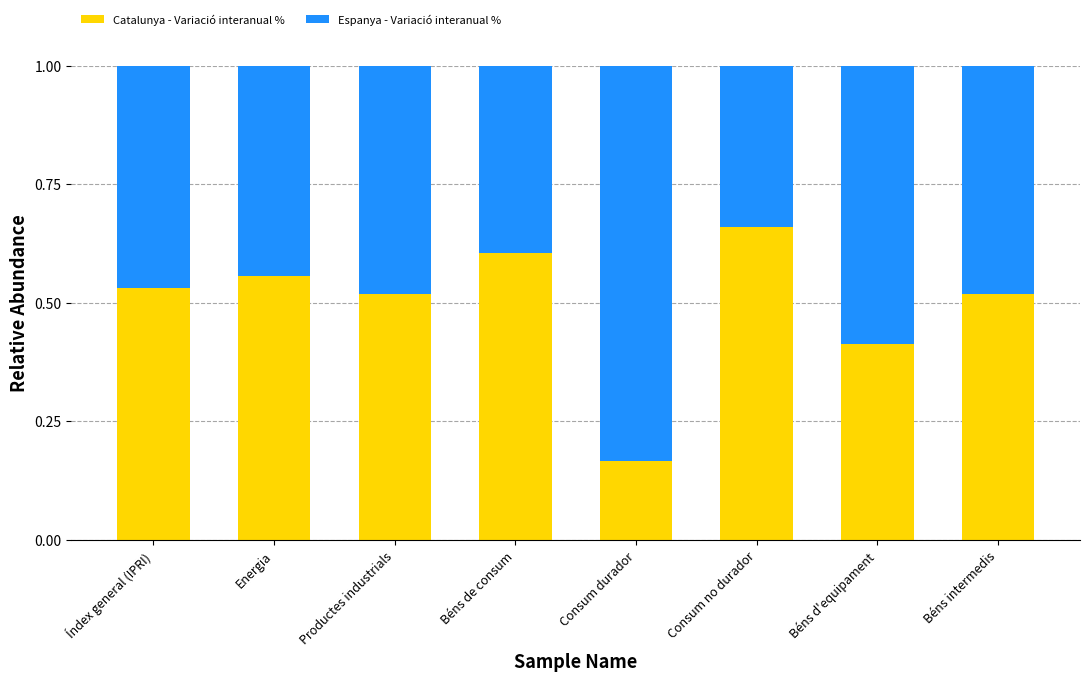

At which label does Catalunya - Variació interanual % reach its peak?

Consum no durador